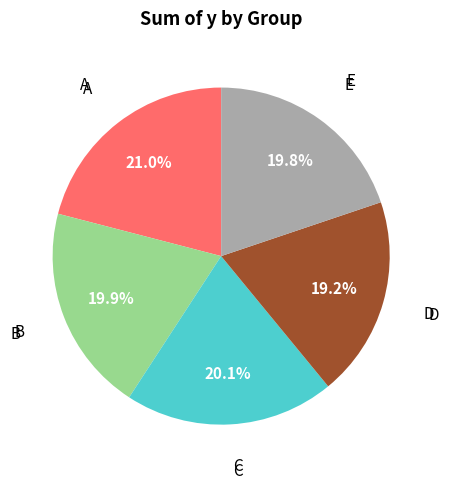

What is the smallest slice in the pie chart?

D